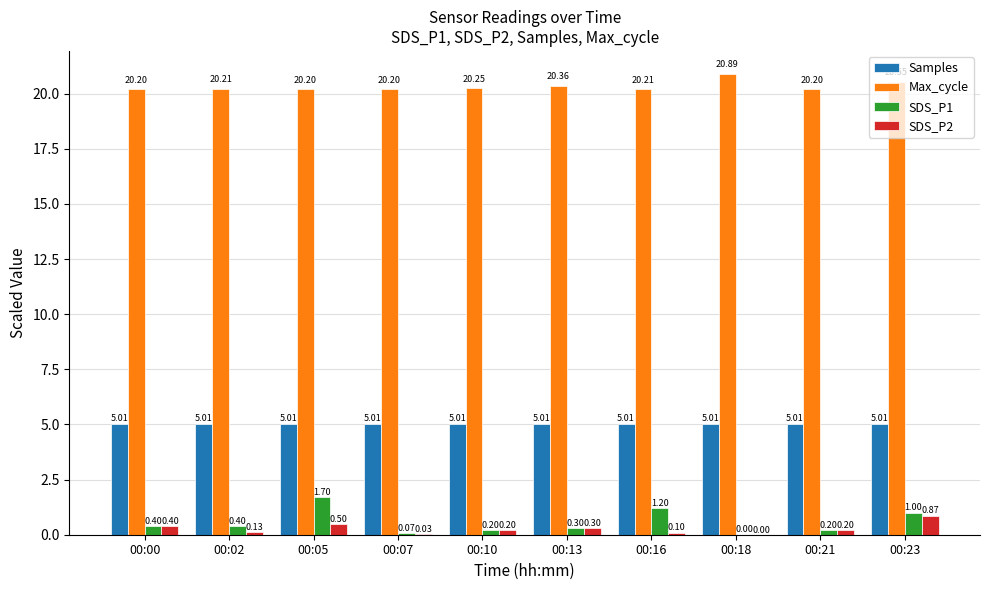

Which series changed the most between 00:02 and 00:05?

SDS_P1